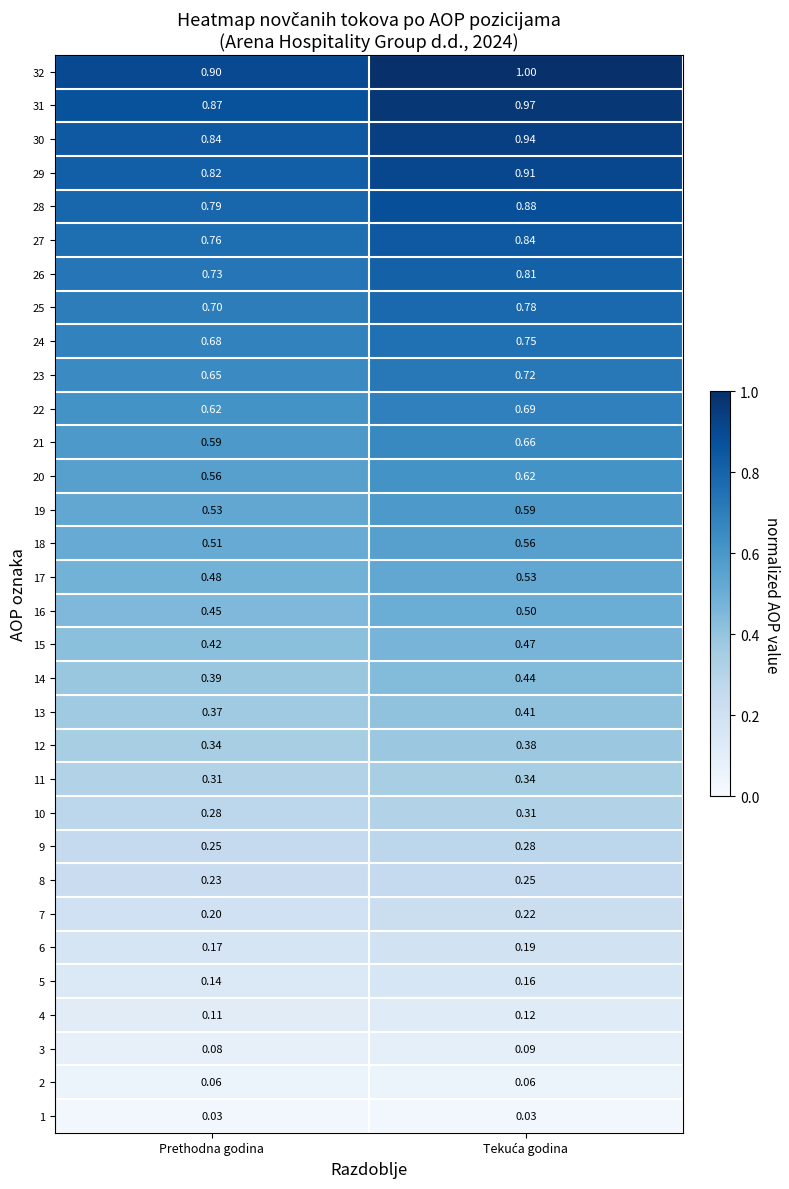

At how many categories does at least one series exceed 0?

2